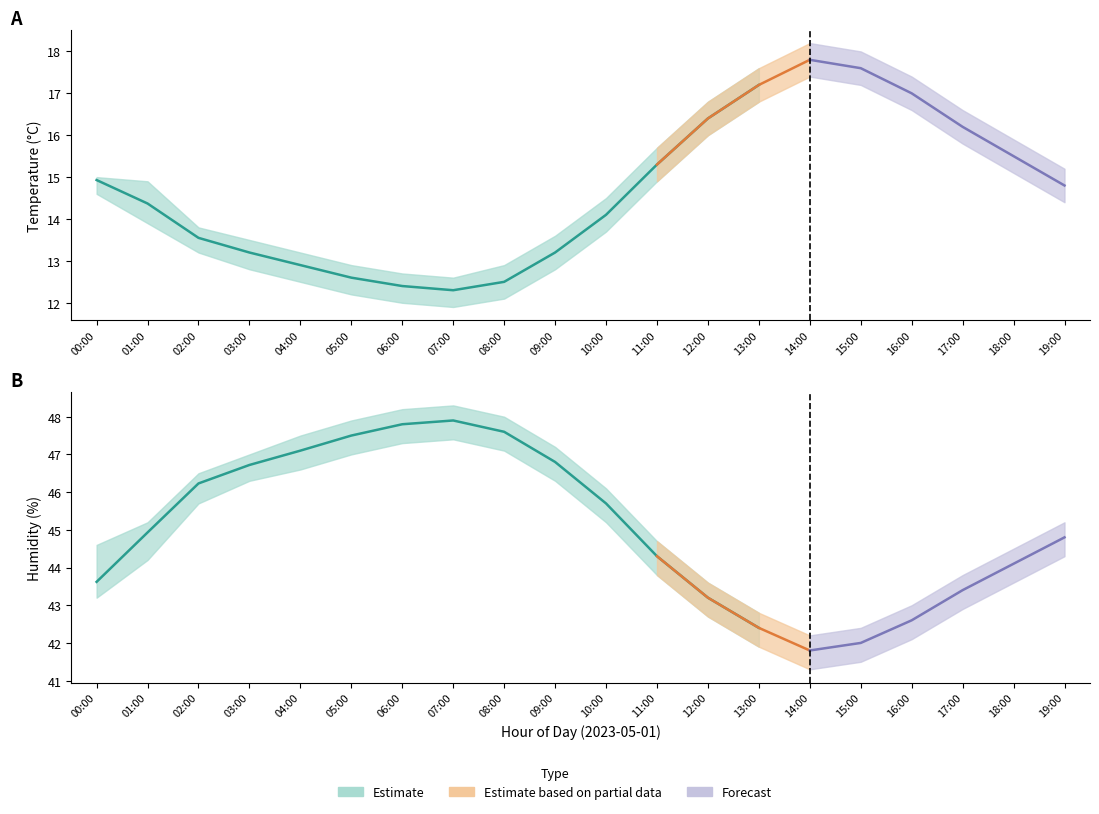

Reading right to left, extract all data points from this chart.

temperature: 14.8	15.5	16.2	17.0	17.6	17.8	17.2	16.4	15.3	14.1	13.2	12.5	12.3	12.4	12.6	12.9	13.2	13.6	14.4	14.9
temperature_upper: 15.2	15.9	16.6	17.4	18.0	18.2	17.6	16.8	15.7	14.5	13.6	12.9	12.6	12.7	12.9	13.2	13.5	13.8	14.9	15.0
temperature_lower: 14.4	15.1	15.8	16.6	17.2	17.4	16.8	16.0	14.9	13.7	12.8	12.1	11.9	12.0	12.2	12.5	12.8	13.2	13.9	14.6
humidity: 44.8	44.1	43.4	42.6	42.0	41.8	42.4	43.2	44.3	45.7	46.8	47.6	47.9	47.8	47.5	47.1	46.7	46.2	44.9	43.6
humidity_upper: 45.2	44.5	43.8	43.0	42.4	42.2	42.8	43.6	44.7	46.1	47.2	48.0	48.3	48.2	47.9	47.5	47.0	46.5	45.2	44.6
humidity_lower: 44.3	43.6	42.9	42.1	41.5	41.3	41.9	42.7	43.8	45.2	46.3	47.1	47.4	47.3	47.0	46.6	46.3	45.7	44.2	43.2